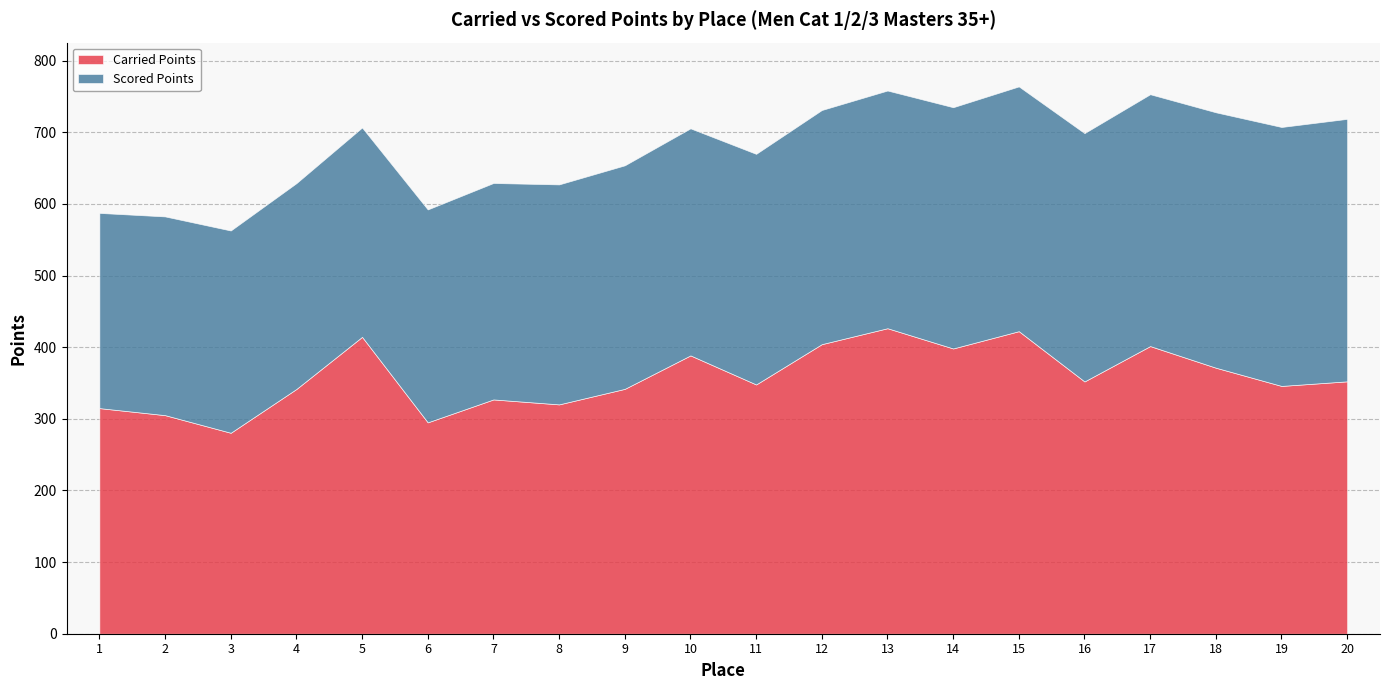

At which category does Carried Points reach its first local valley?

3